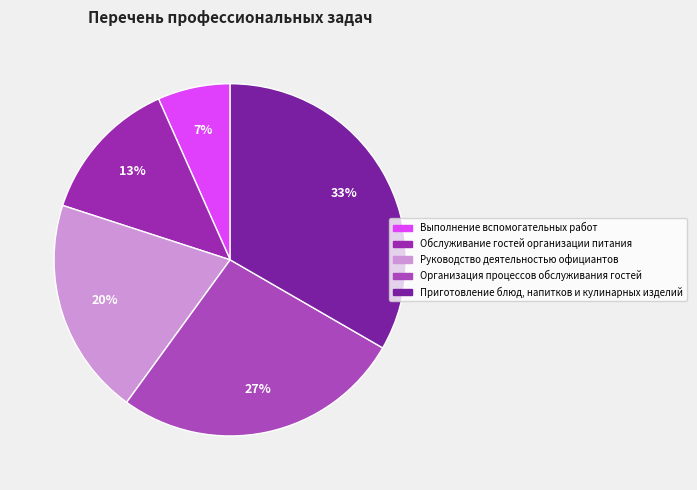

Combined, do Руководство деятельностью официантов and Обслуживание гостей организации питания account for over 50%?

No